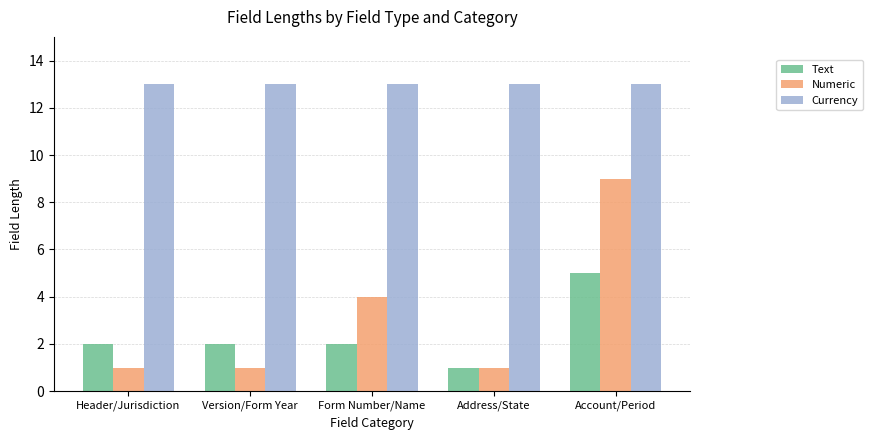

How many Numeric values are between 1 and 4?

4